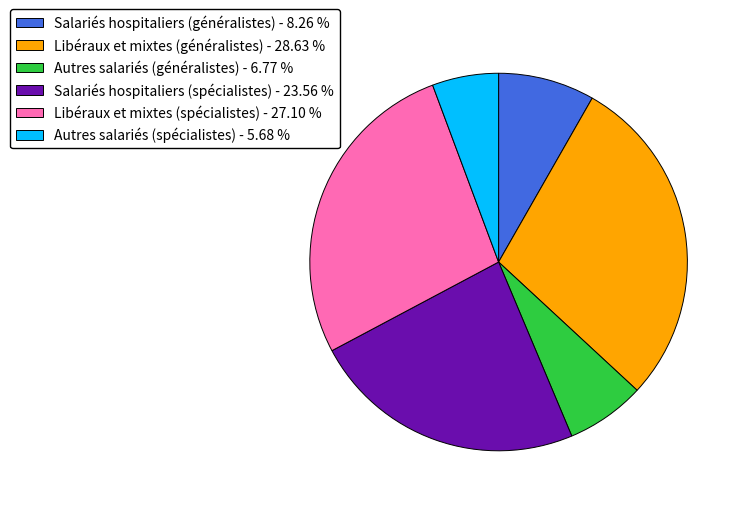

What is the largest slice in the pie chart?

Libéraux et mixtes (généralistes)